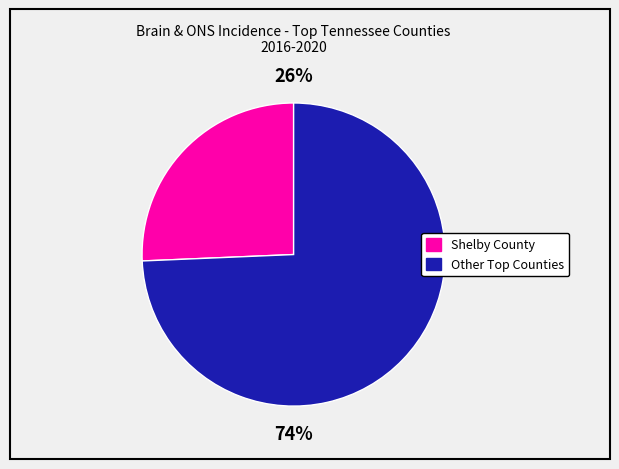

Does any single category account for the majority?

Yes